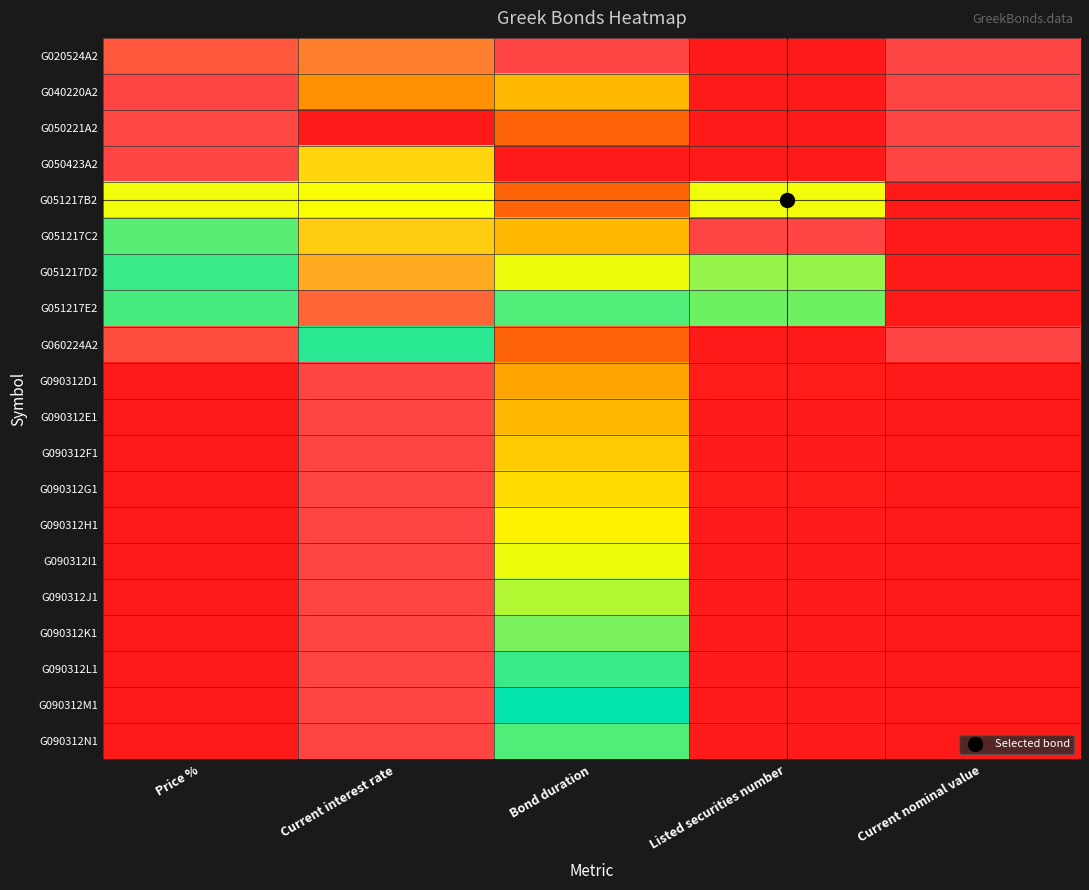

How many data points does each series have?

5